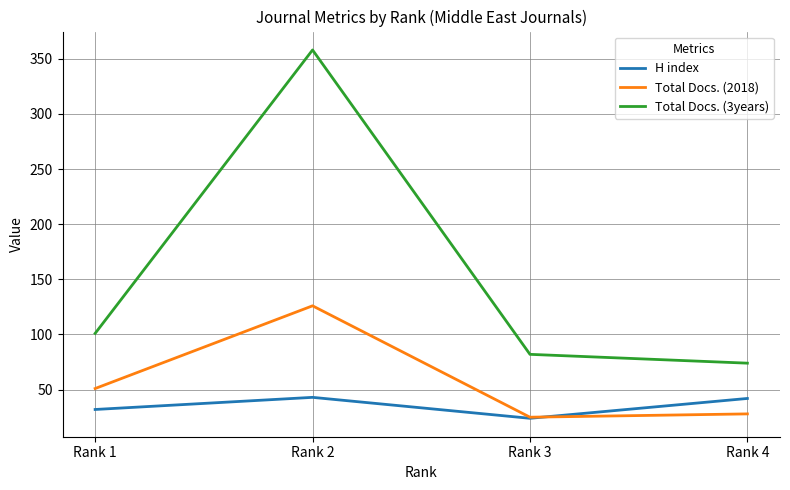

True or false: H index has more than 1 interior local peaks.

False